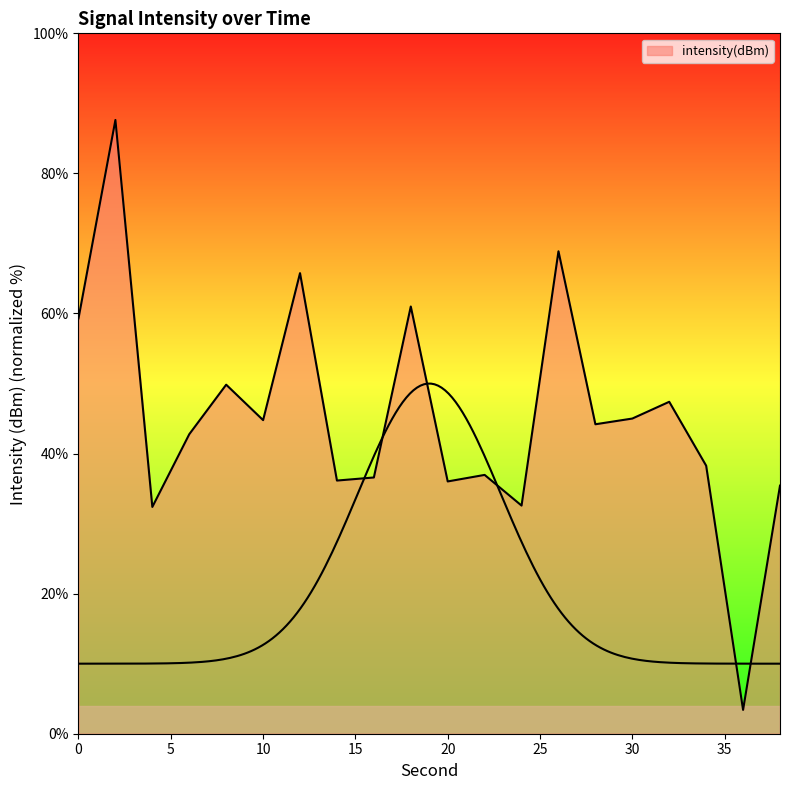

What is the sum of the values at 18 and 34?

99.3